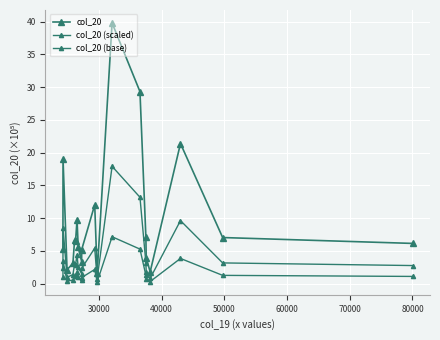

True or false: col_20 and col_20 (scaled) intersect in this chart.

False